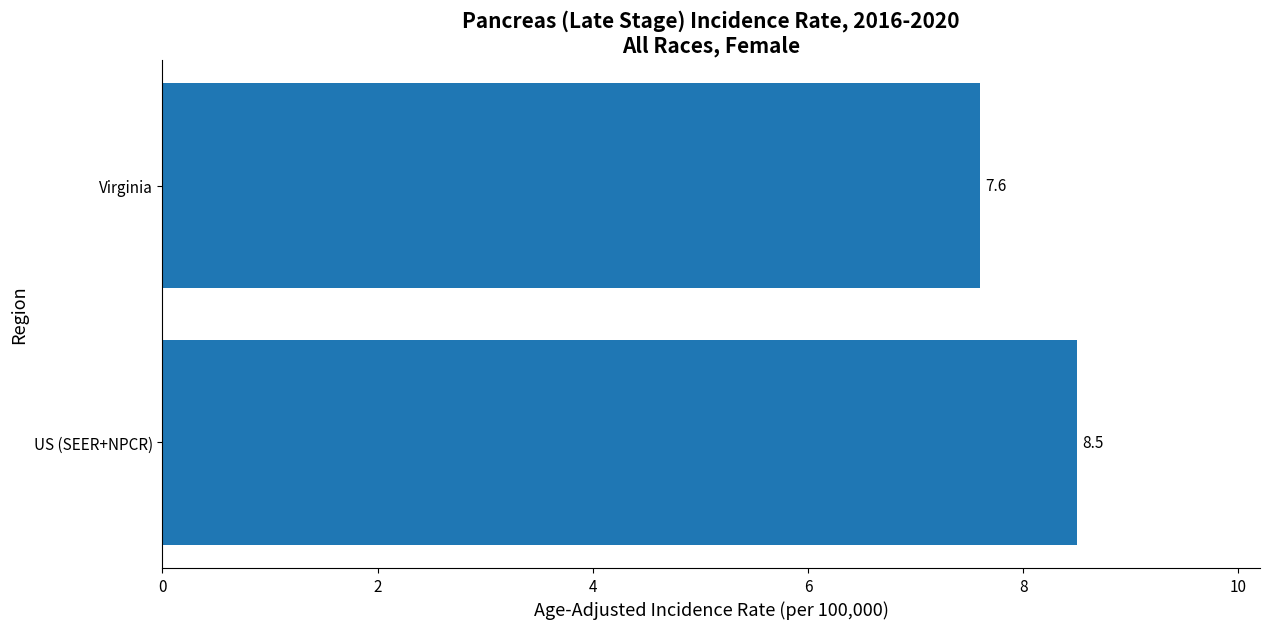

Reading bottom to top, extract all data points from this chart.

US (SEER+NPCR)=8.5	Virginia=7.6